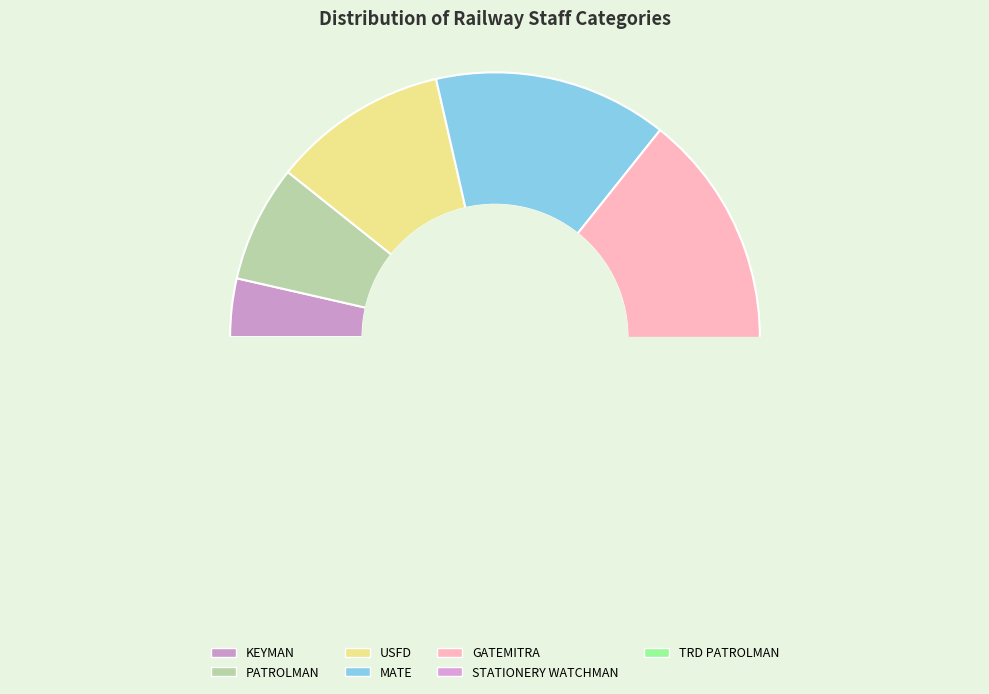

Does any single category account for the majority?

No